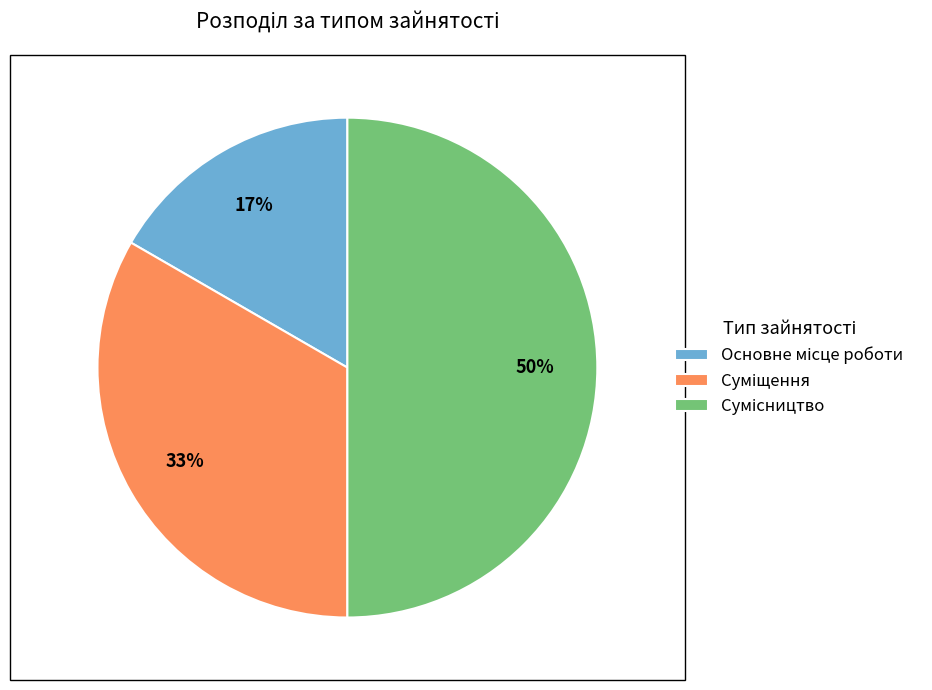

To the nearest percent, what is the difference between the largest and smallest slice percentages?

33%